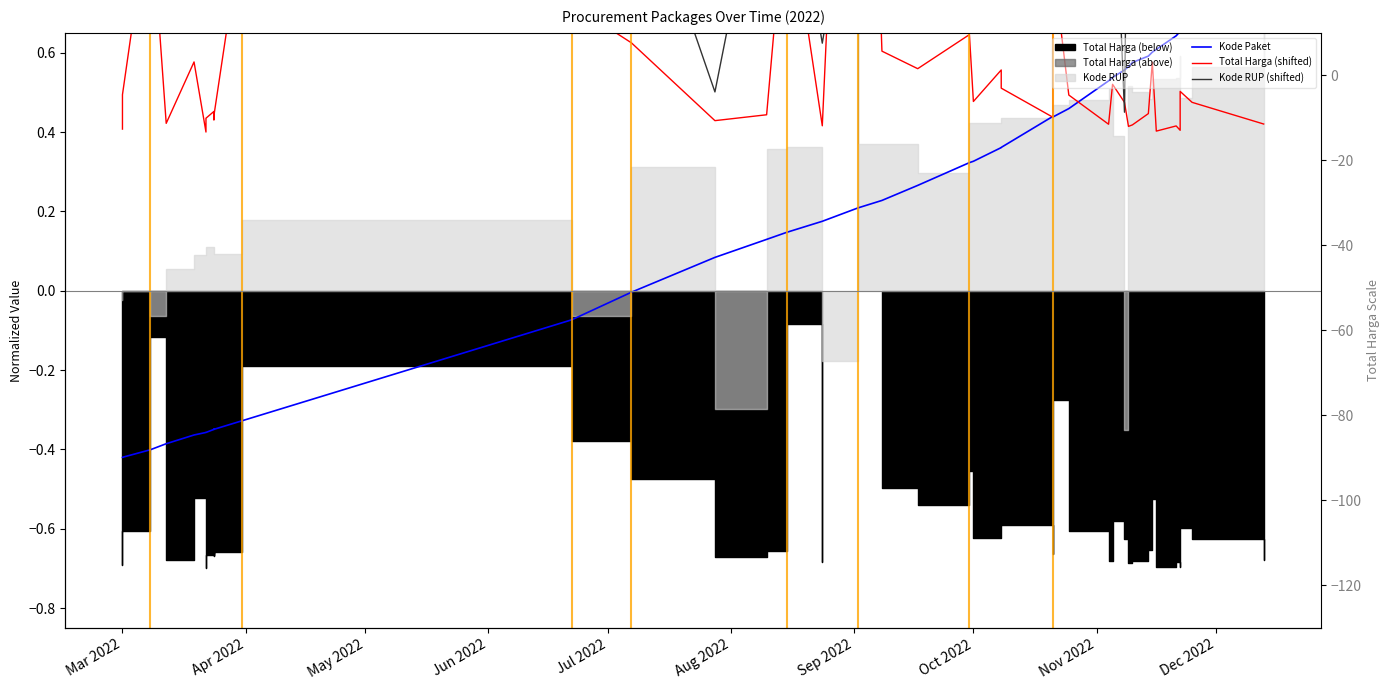

What is the value of the Kode Paket point at the 19th from the left?

0.2